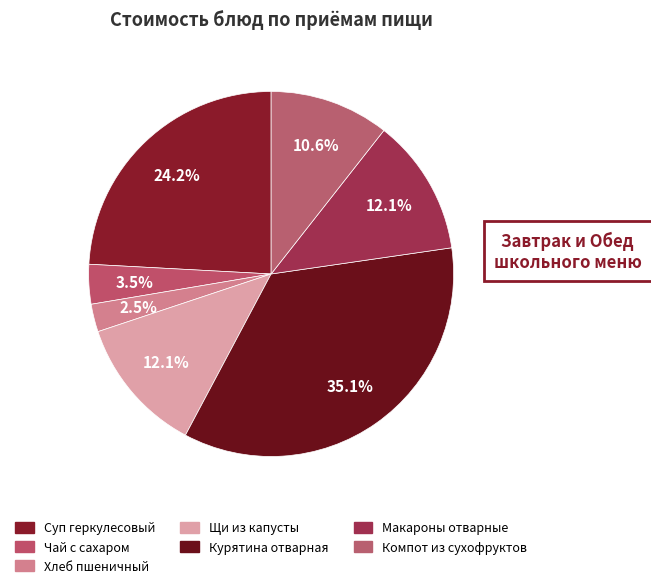

How many slices are in this pie chart?

7